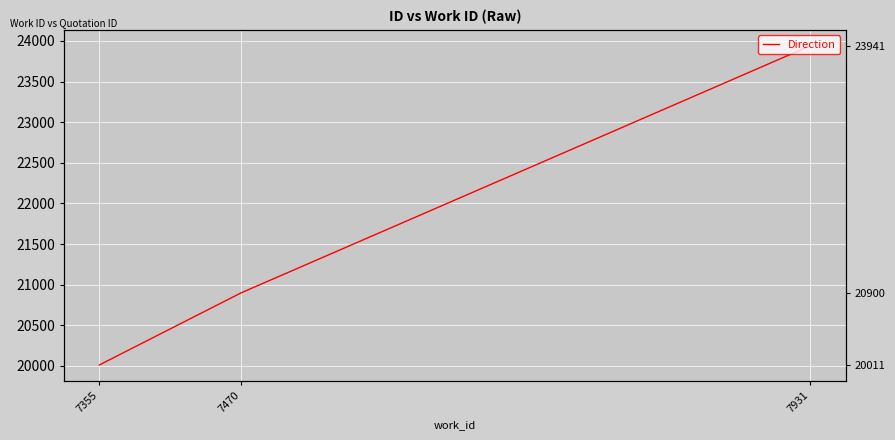

Count the number of data series in this chart.

1